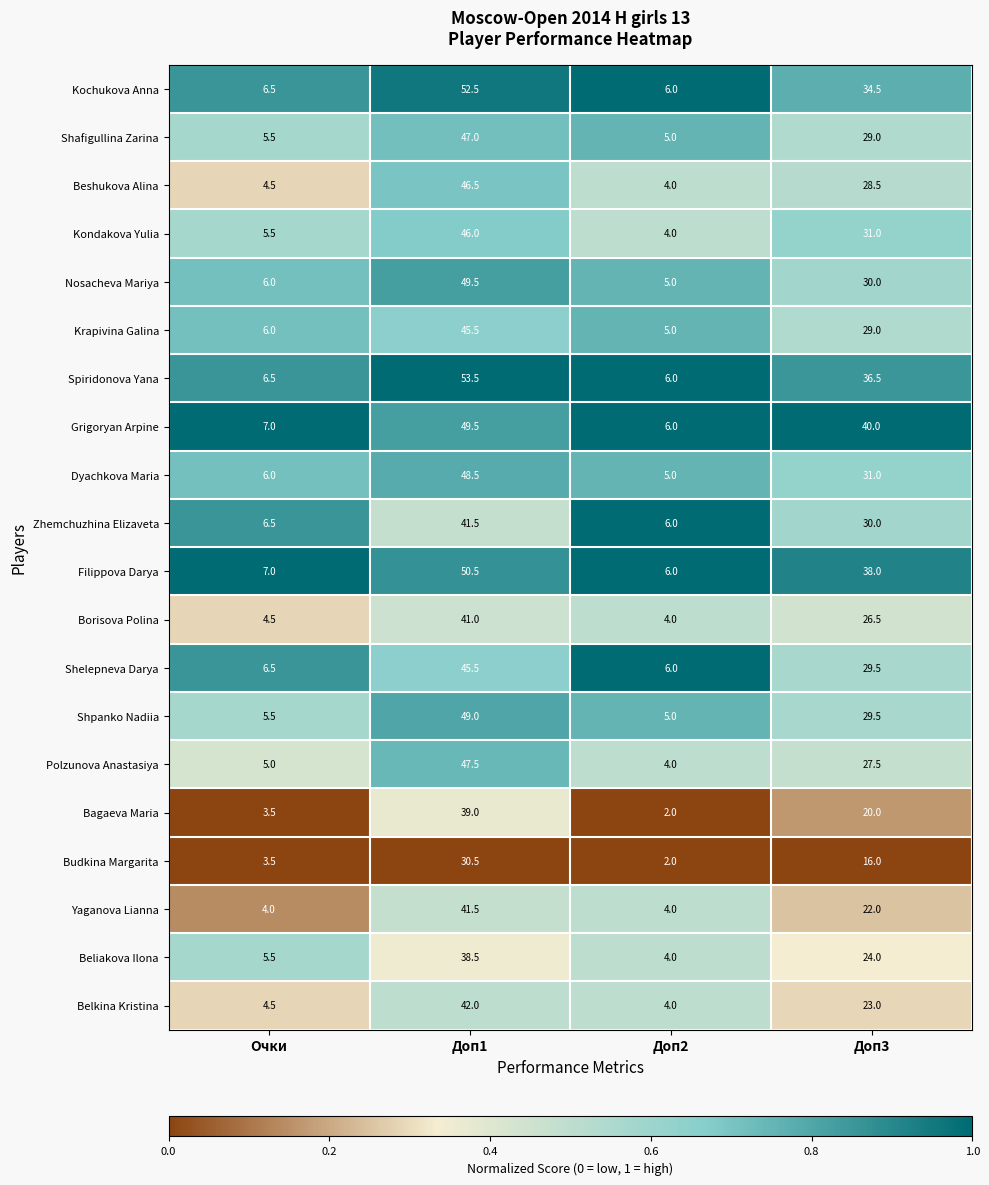

What is the difference between the highest and lowest values at Доп3?

24.0